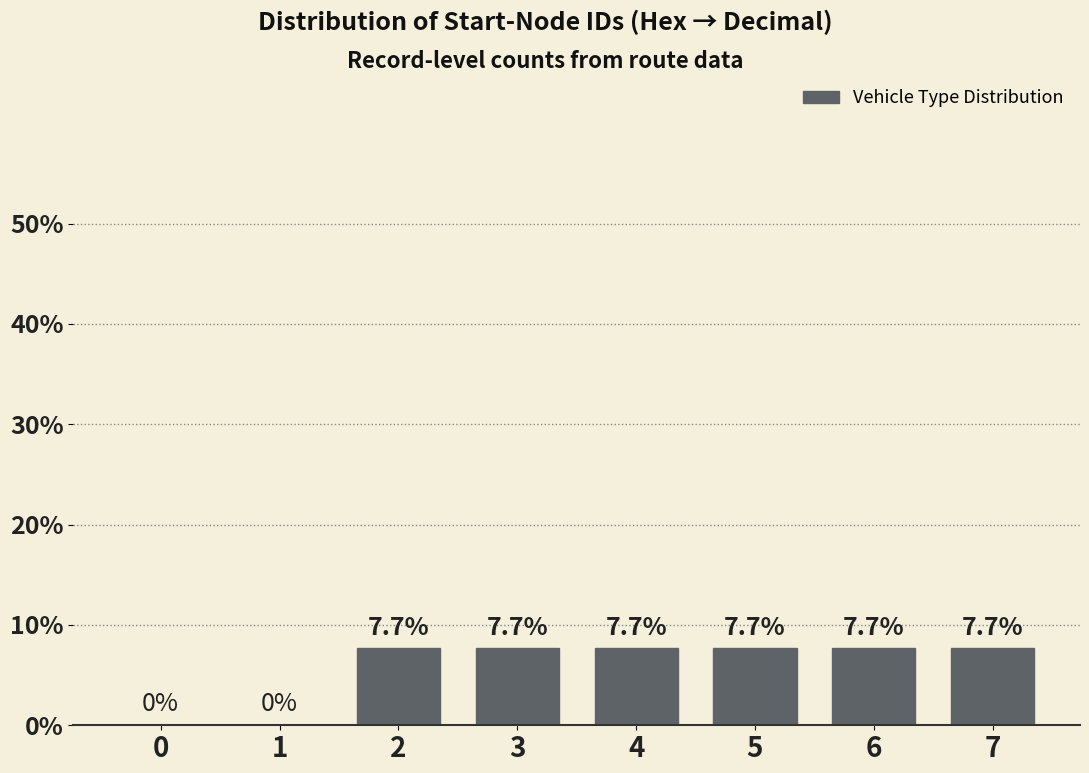

Reading right to left, extract all data points from this chart.

7=7.7	6=7.7	5=7.7	4=7.7	3=7.7	2=7.7	1=0.0	0=0.0